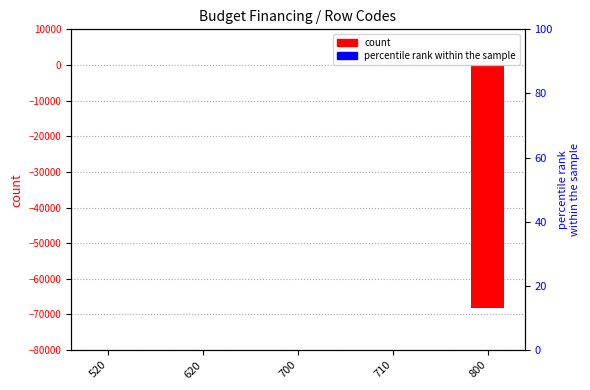

Is the value of percentile rank within the sample at 710 greater than the value of count at 620?

No